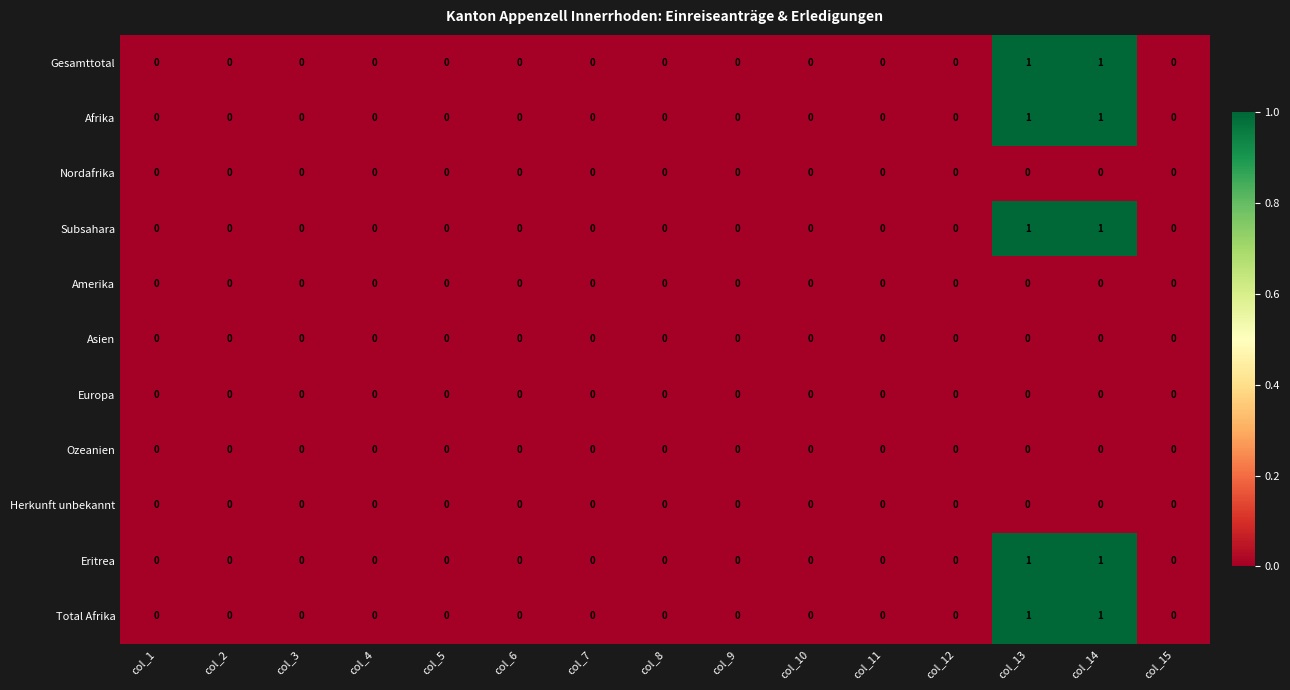

Count the Total Afrika values in the range 0 to 1.

15